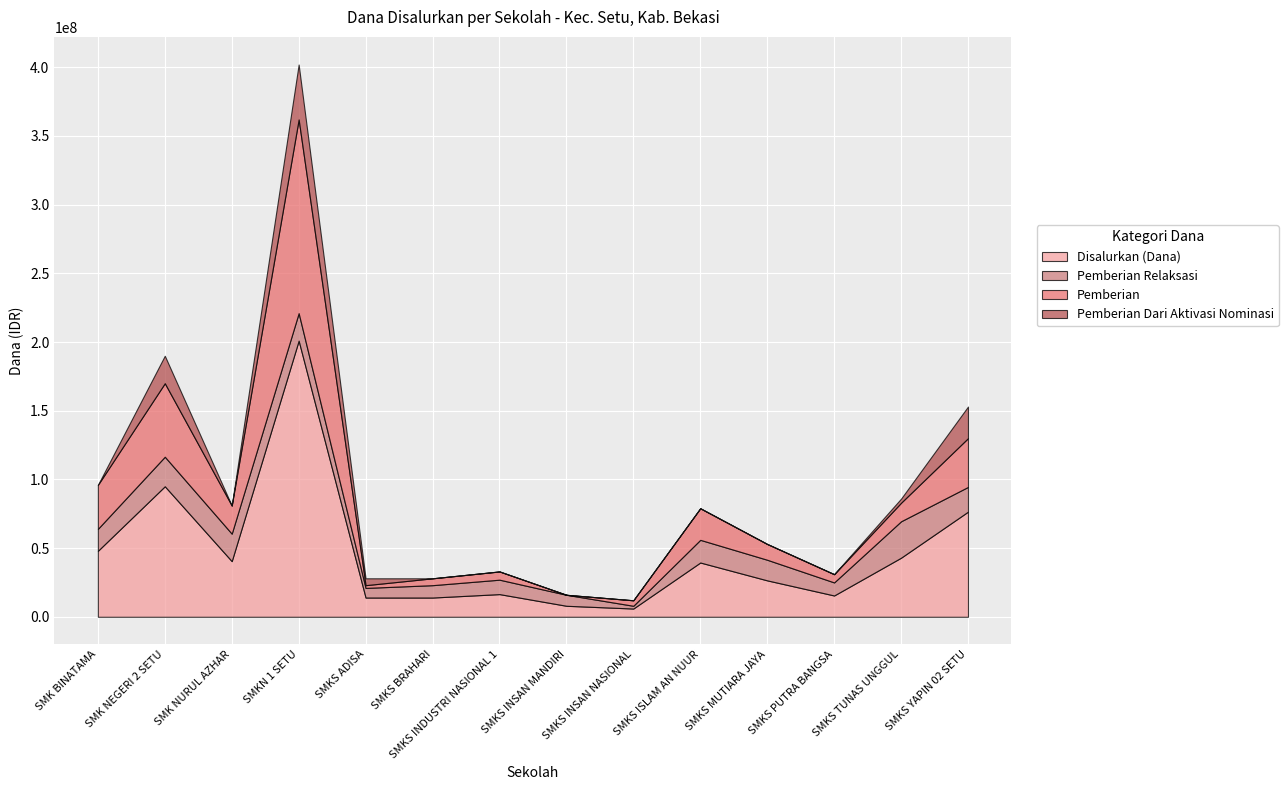

How many series are shown in this chart?

4